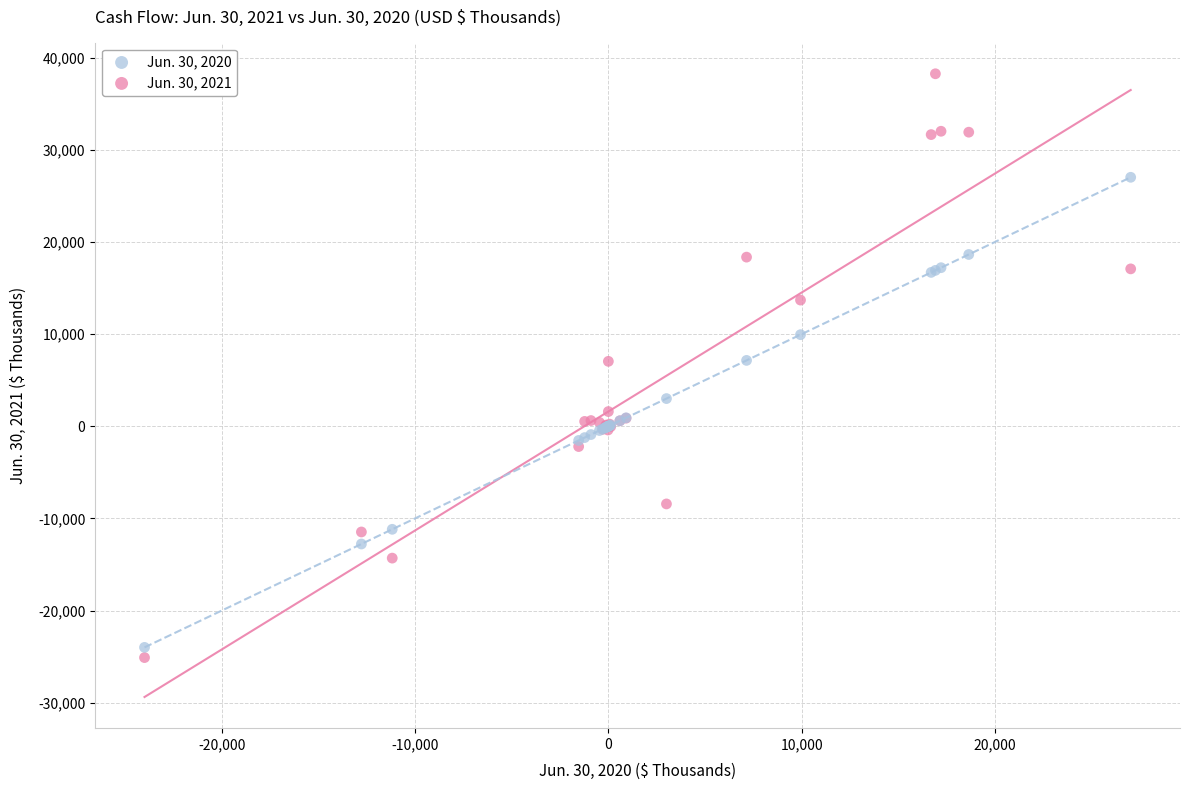

Which series has the widest spread of Y values?

Jun. 30, 2021